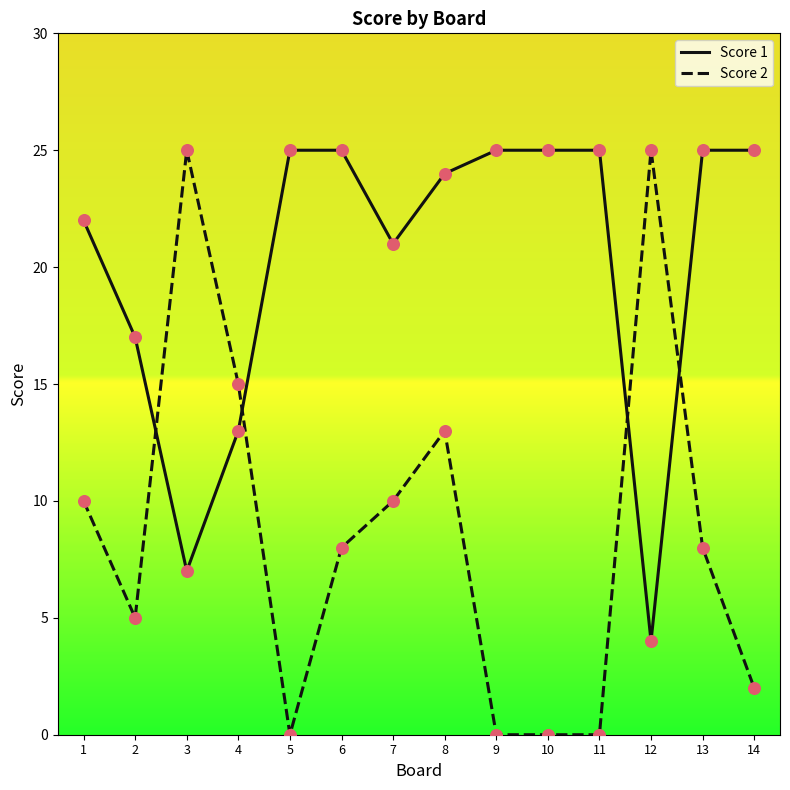

Which series has the largest range (max minus min)?

Score 2